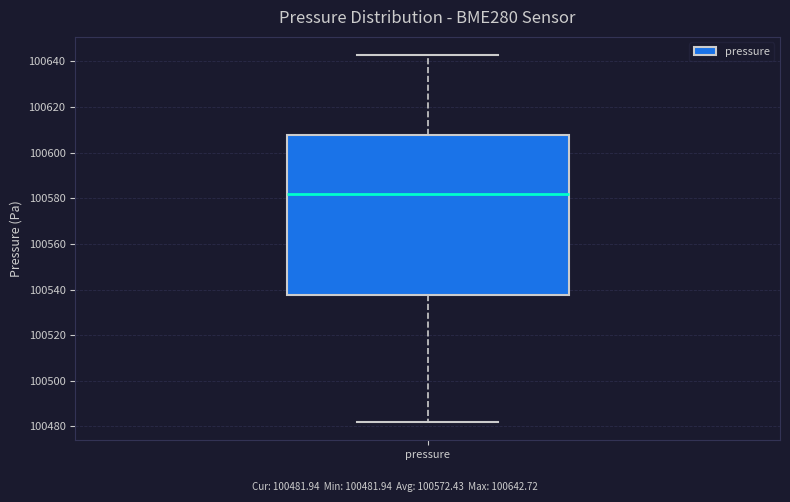

Read this box plot against the y-axis: the position of the median line, the range covered by the box, and the ends of both whiskers. The values are not printed on the chart, so give them approximately, as read against the axis.

median 100582, box 100538 to 100608, whiskers 100482 to 100642